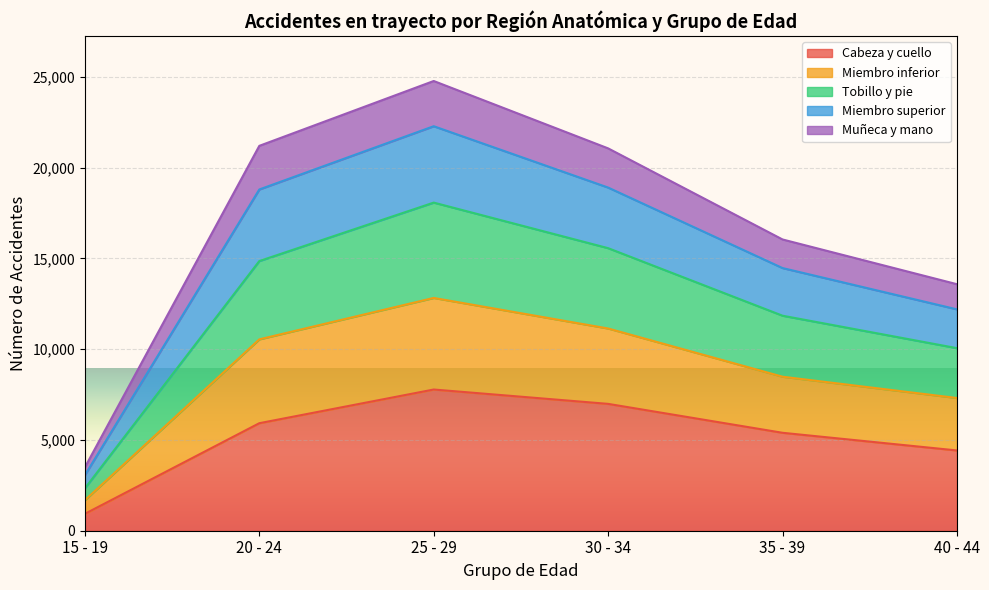

In Tobillo y pie, how many points are higher than both neighbors (excluding endpoints)?

1